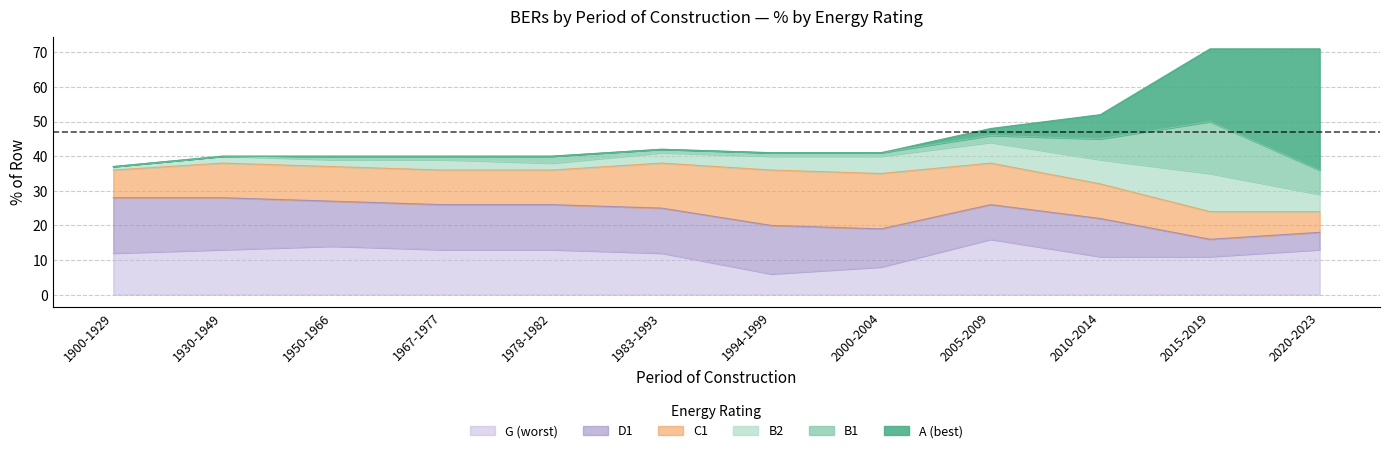

What is the difference between the highest and lowest values at 2020-2023?

30